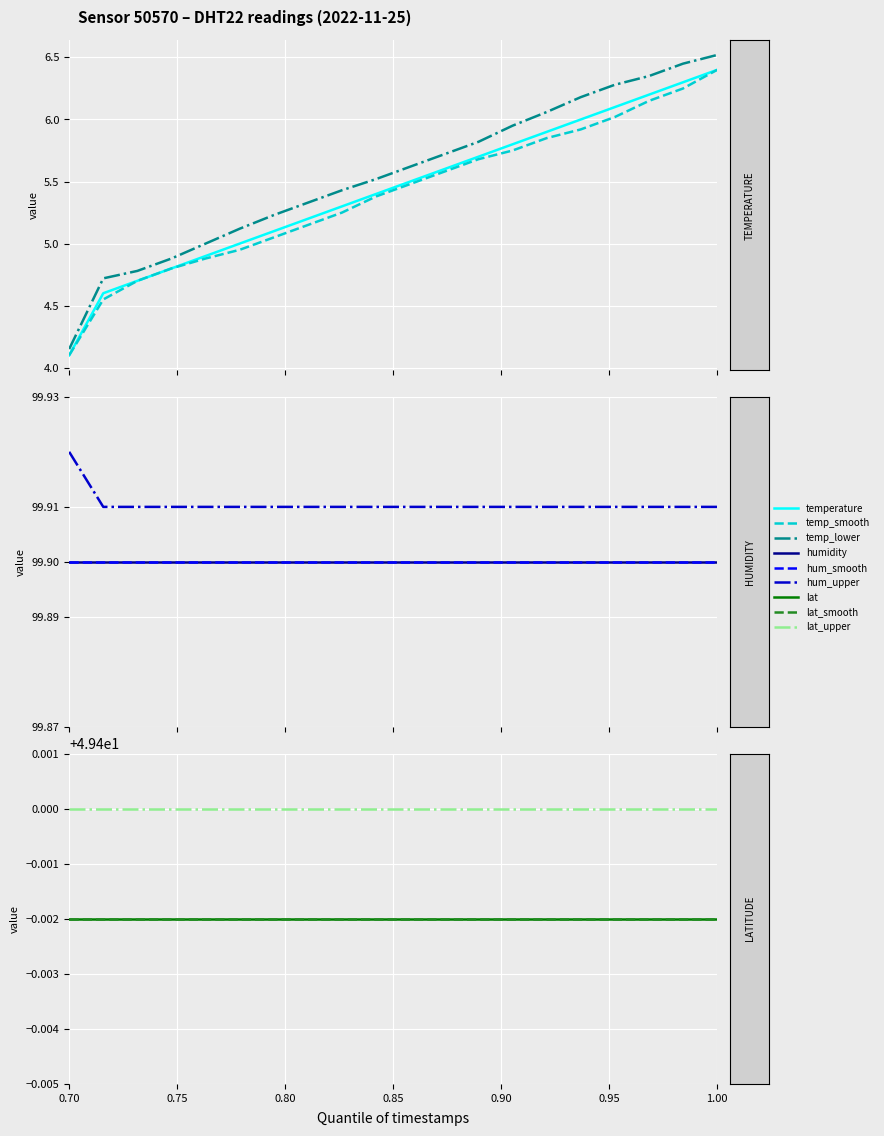

What is the maximum value for humidity?

99.9